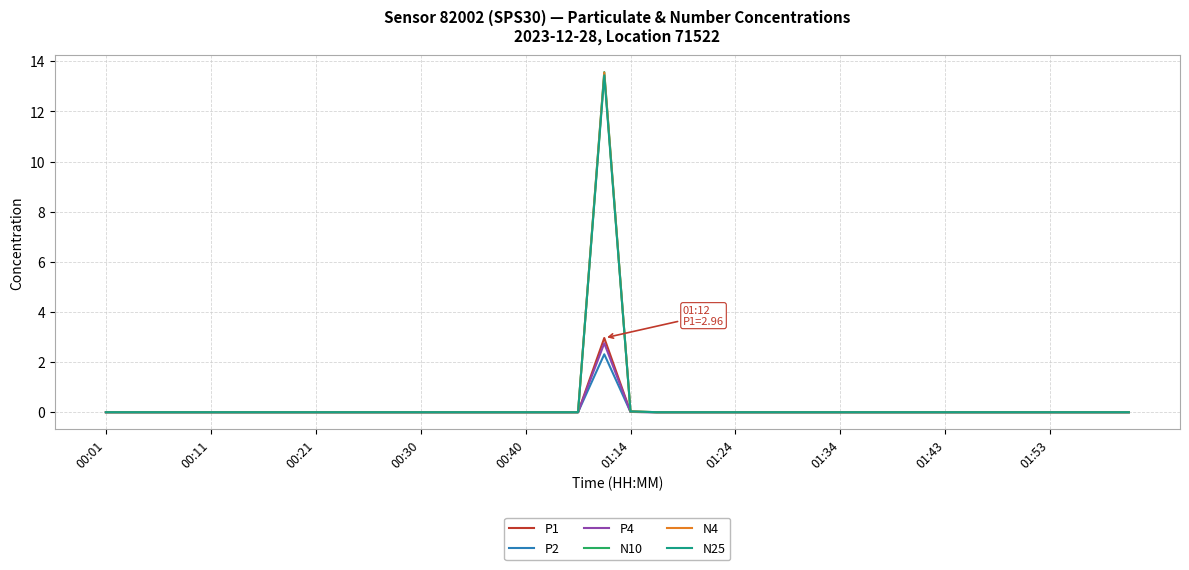

Which series has the largest range (max minus min)?

N10